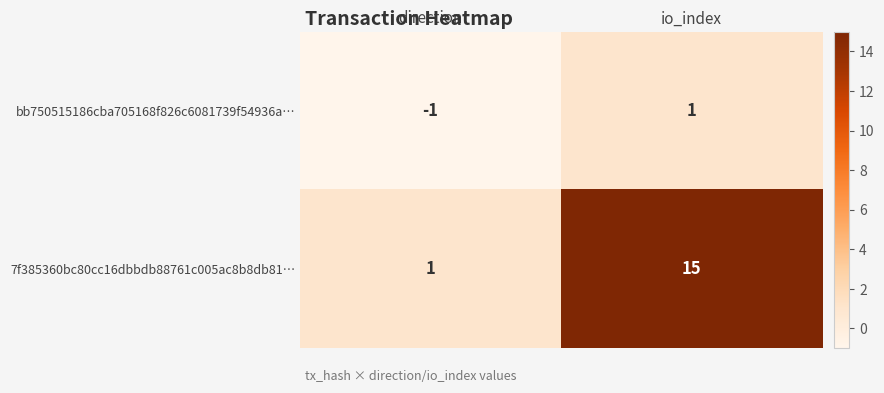

What is the sum of all 7f385360bc80cc16dbbdb88761c005ac8b8db81… values?

16